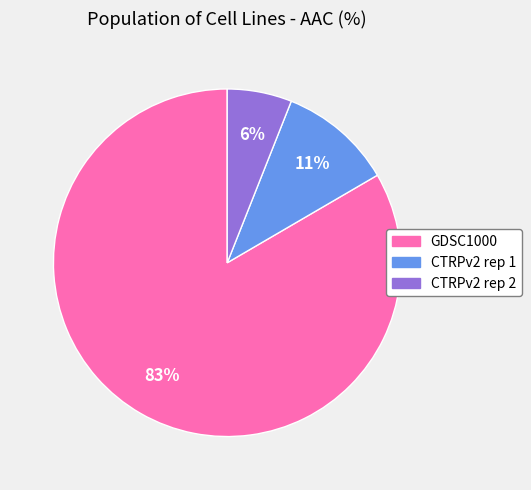

To the nearest percent, what is the combined percentage of CTRPv2 rep 1 and GDSC1000?

94%